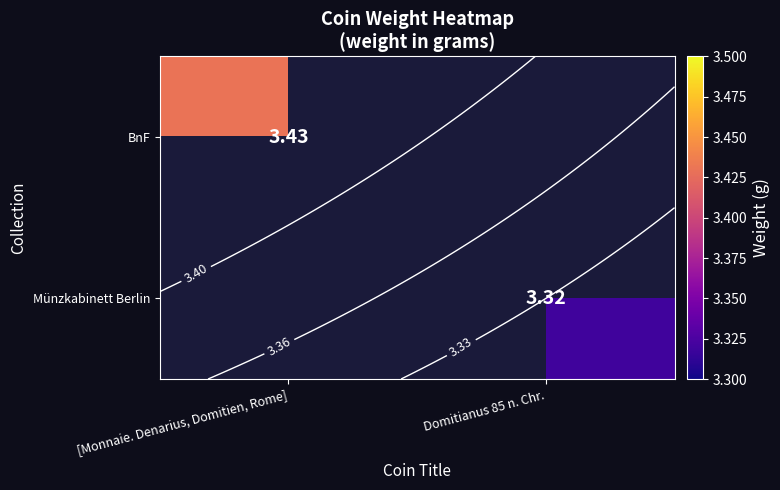

At how many categories does at least one series exceed 3?

2